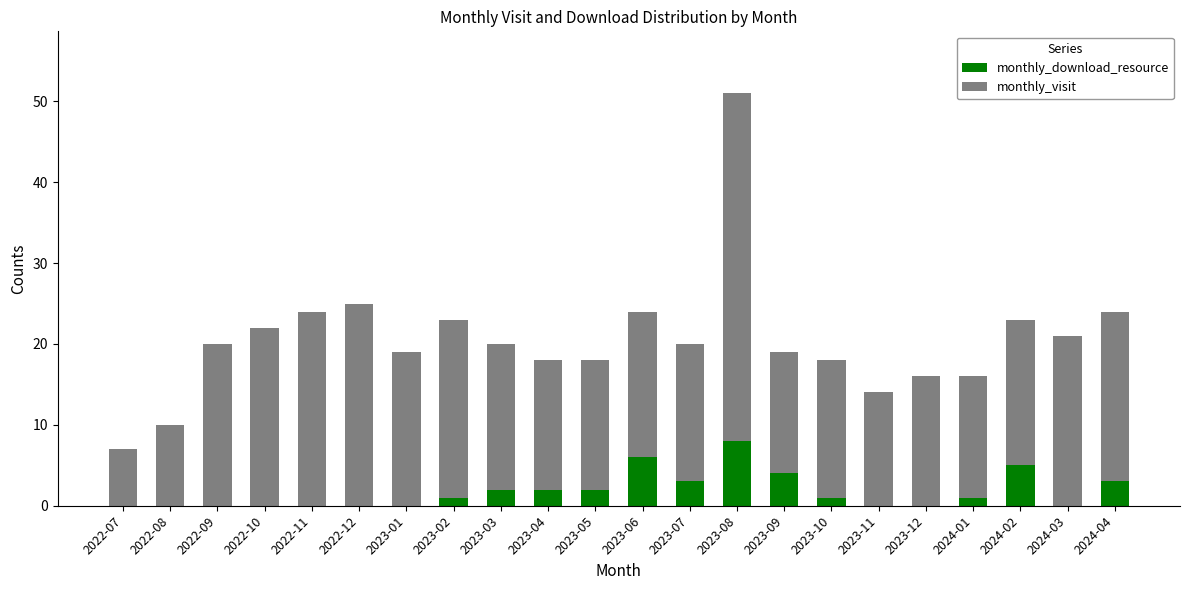

At which category is the sum across all series the highest?

2023-08